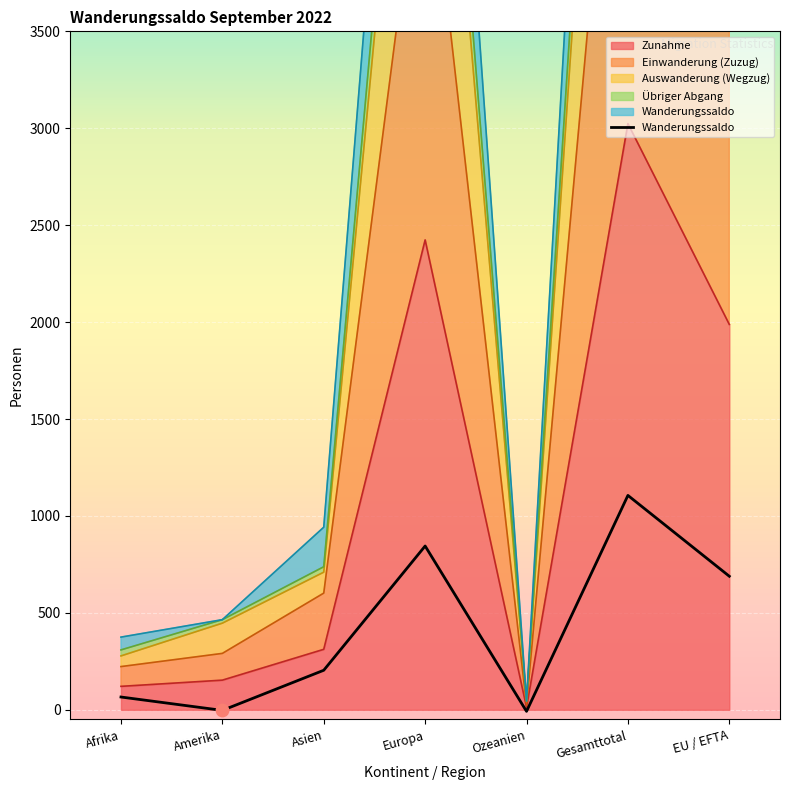

What is the change in value from Ozeanien to Gesamttotal?

+1114